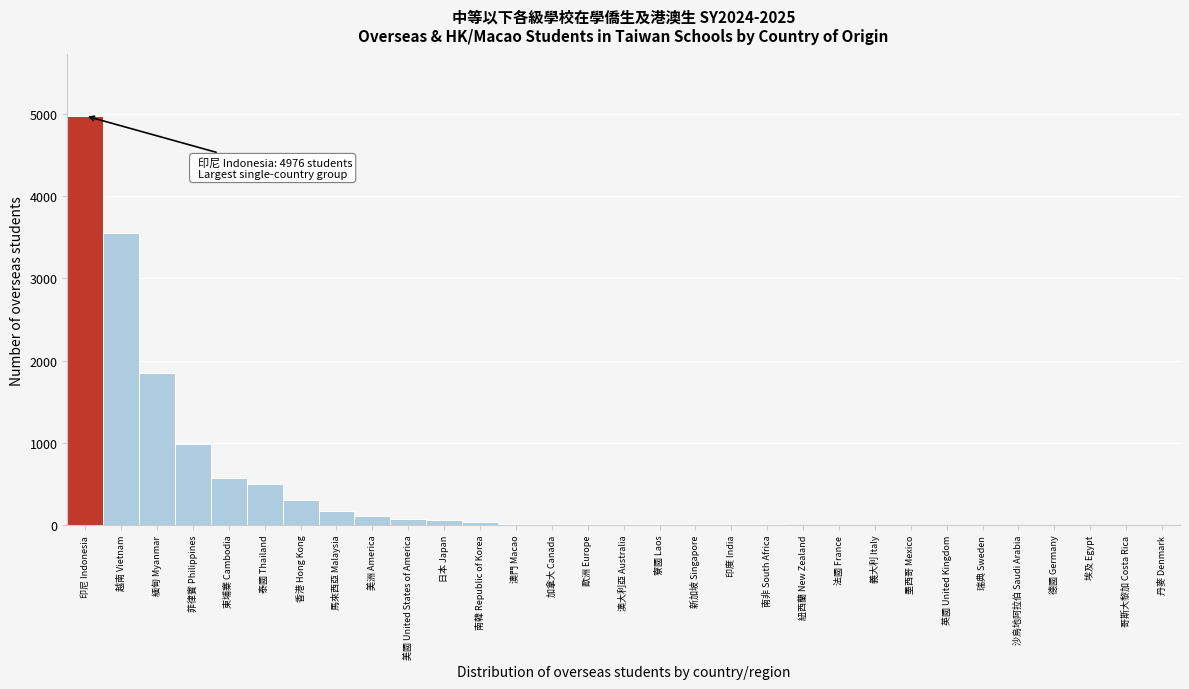

What is the greatest value displayed?

4976